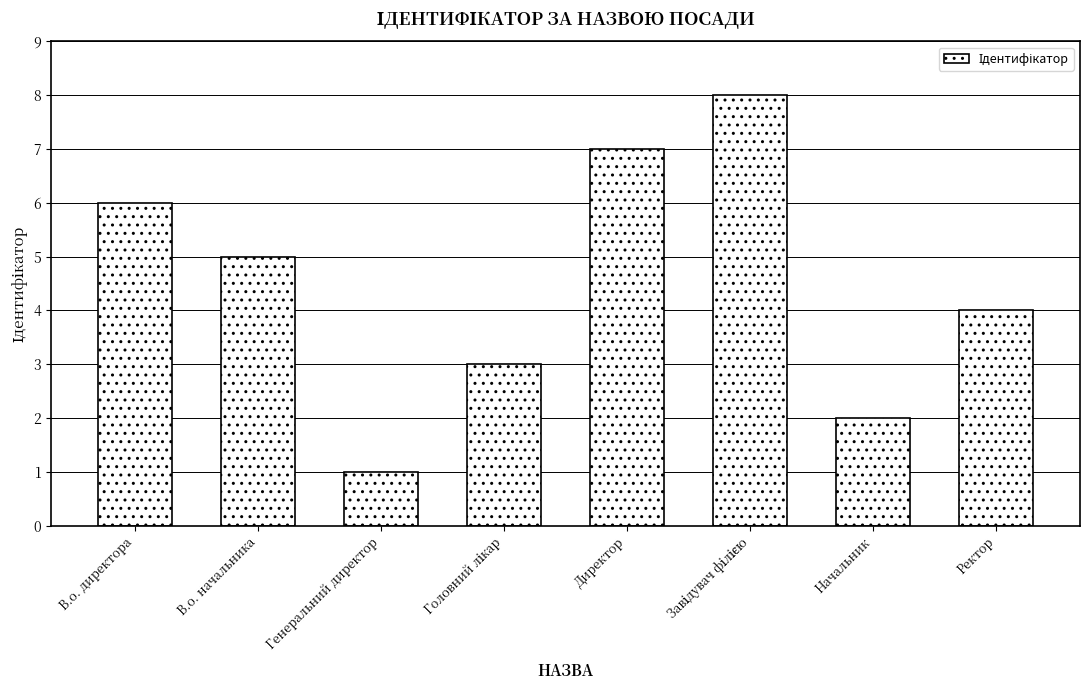

What is the difference between the maximum and minimum values?

7